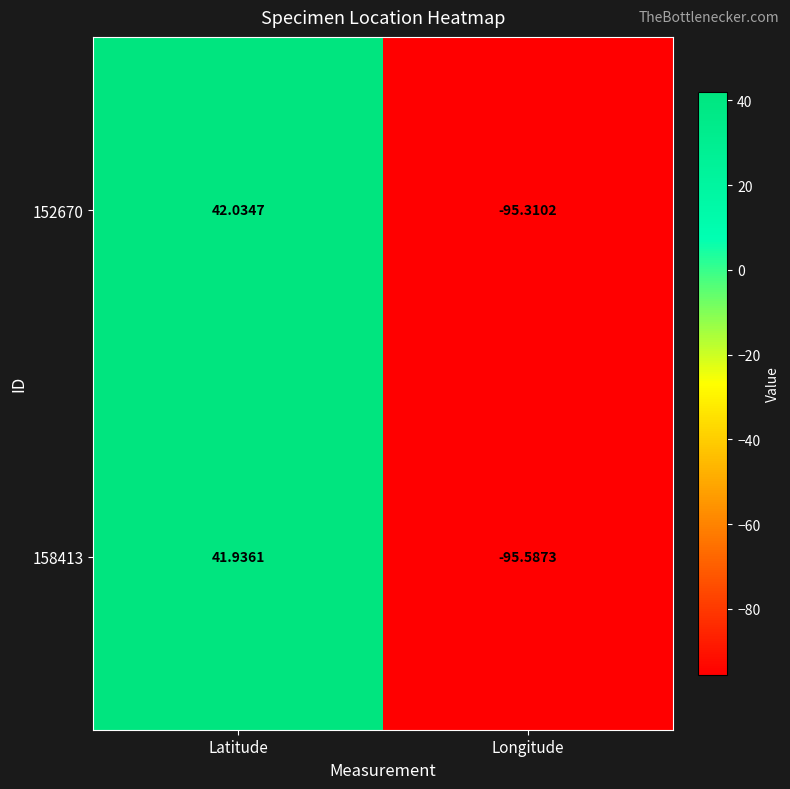

List the labels in order of 152670 value, largest first.

Latitude, Longitude